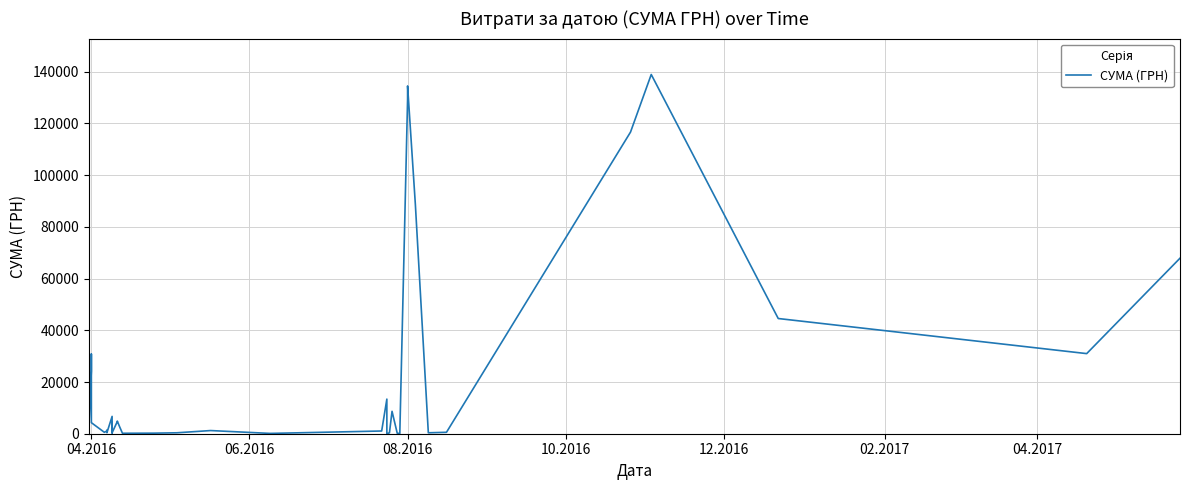

True or false: there are more than 1 points higher than both neighbors.

True